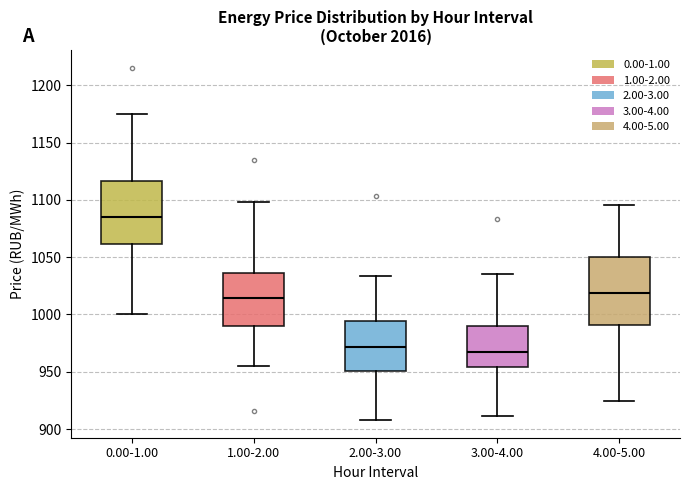

Where does the lower whisker of the box for 0.00-1.00 end on the y-axis? The values are not printed on the chart, so give them approximately, as read against the axis.

1000